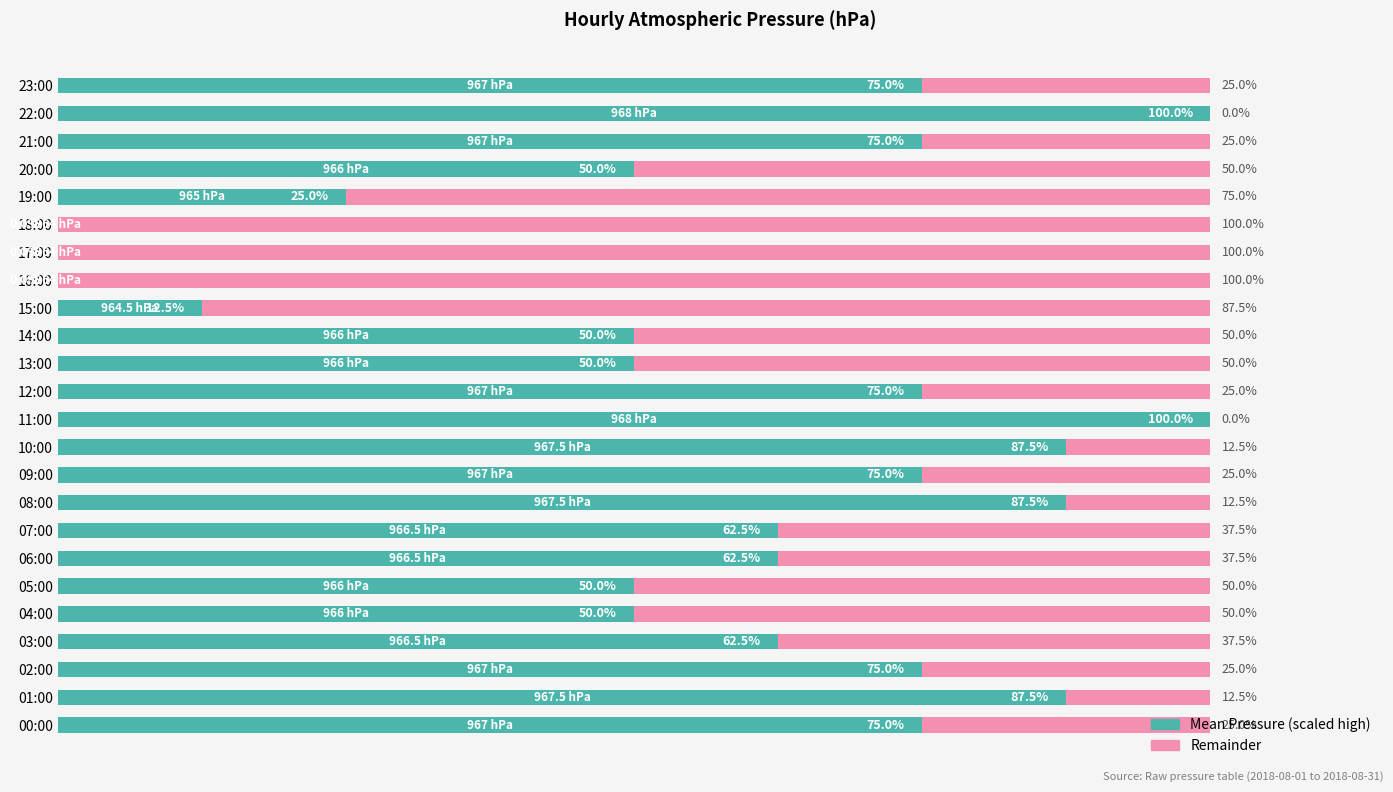

Reading left to right, transcribe all the data shown in this chart.

Mean Pressure (scaled): 75.0	87.5	75.0	62.5	50.0	50.0	62.5	62.5	87.5	75.0	87.5	100.0	75.0	50.0	50.0	12.5	0.0	0.0	0.0	25.0	50.0	75.0	100.0	75.0
Remainder: 25.0	12.5	25.0	37.5	50.0	50.0	37.5	37.5	12.5	25.0	12.5	0.0	25.0	50.0	50.0	87.5	100.0	100.0	100.0	75.0	50.0	25.0	0.0	25.0